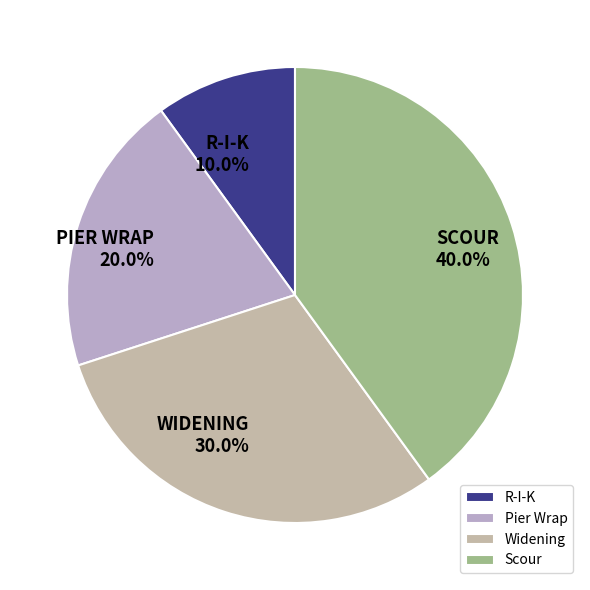

How many segments does this pie chart have?

4